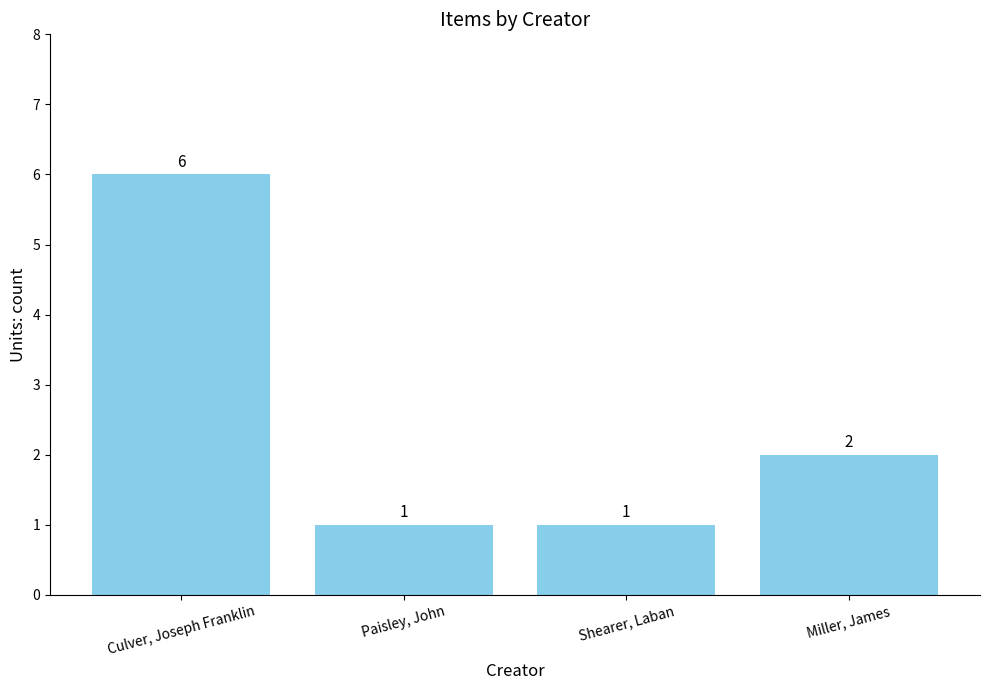

Is it true that the value at Miller, James is 1?

False